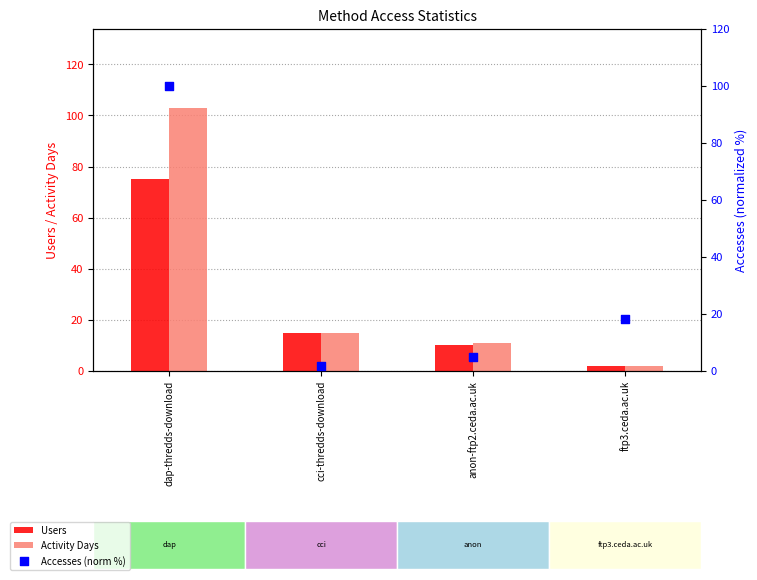

What is the total value across all series at anon-ftp2.ceda.ac.uk?

25.8